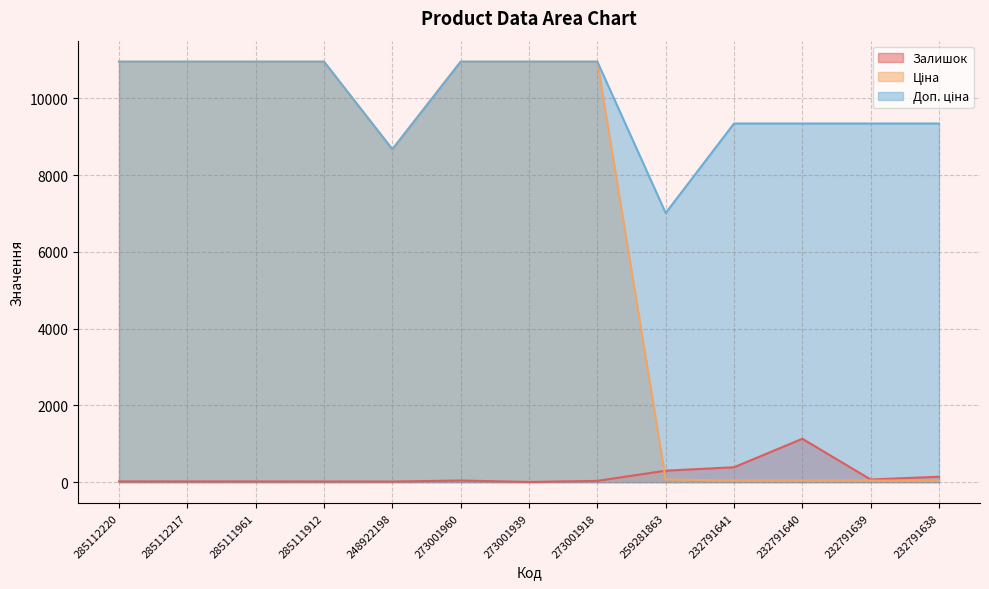

What is the sum of the Залишок values at 273001939 and 259281863?

302.0